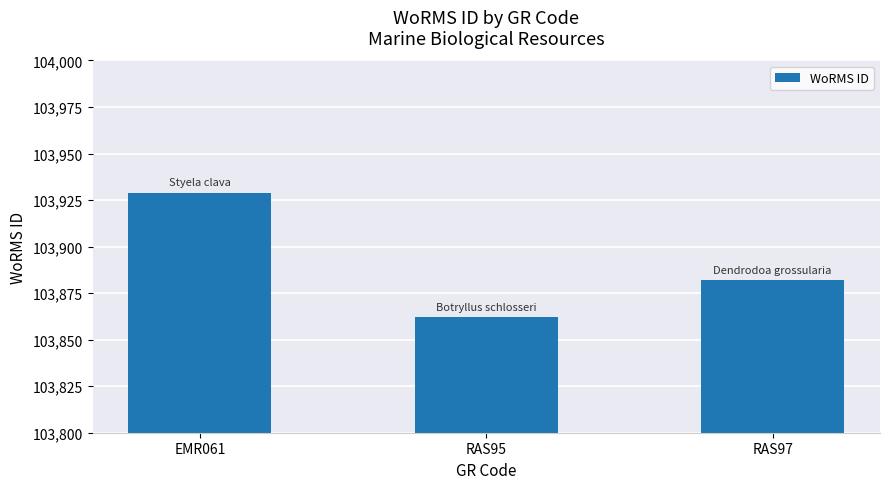

How many data points does each series have?

3